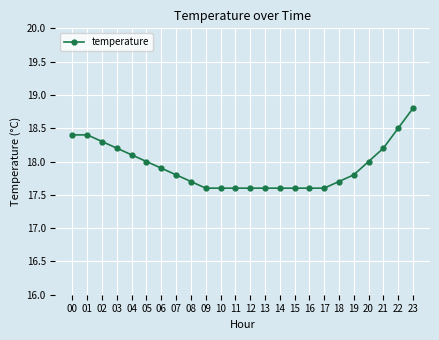

What is the average value?

17.9